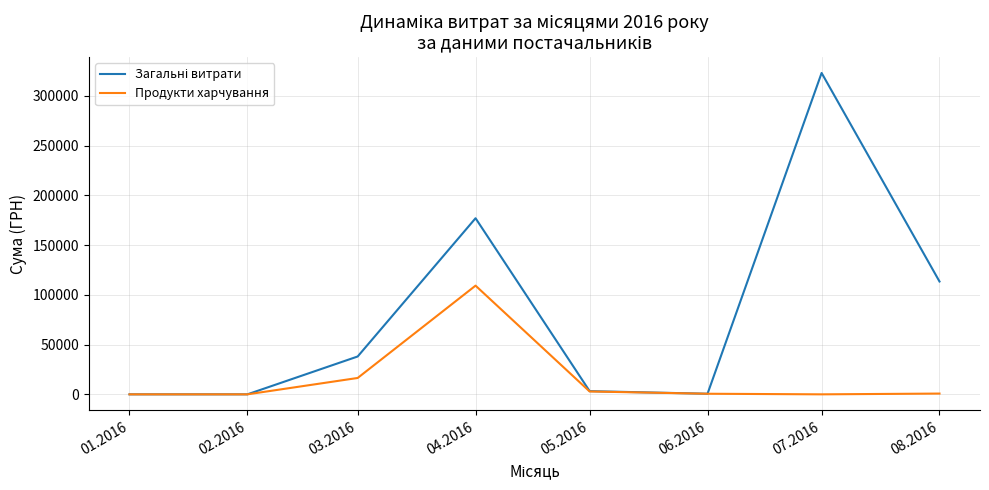

At which category is the sum across all series the highest?

07.2016